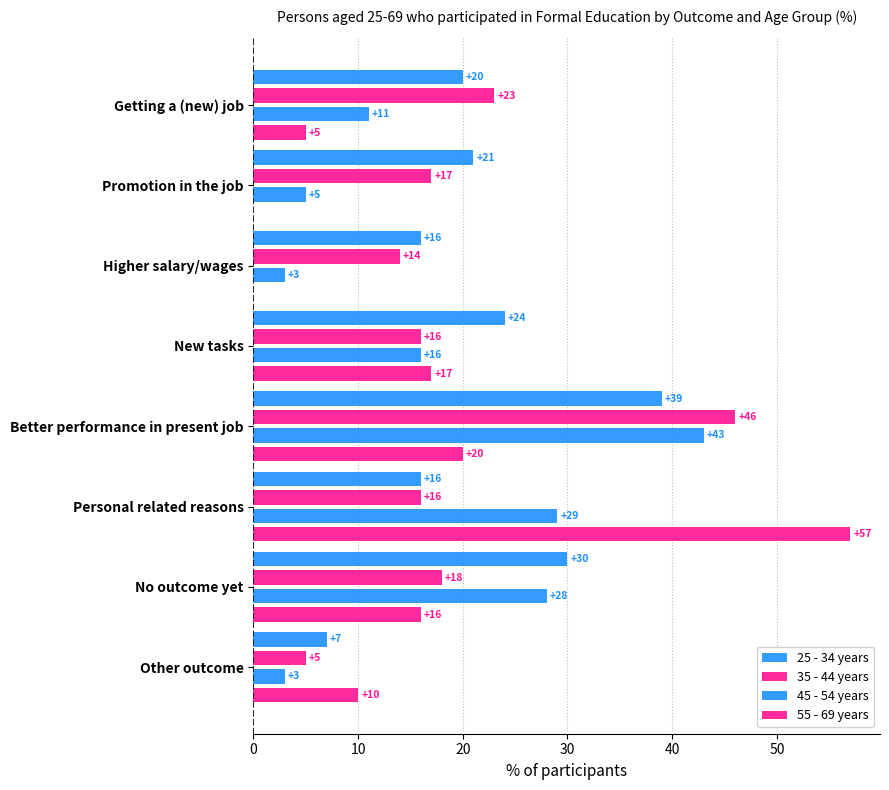

What position from the right is Personal related reasons?

3